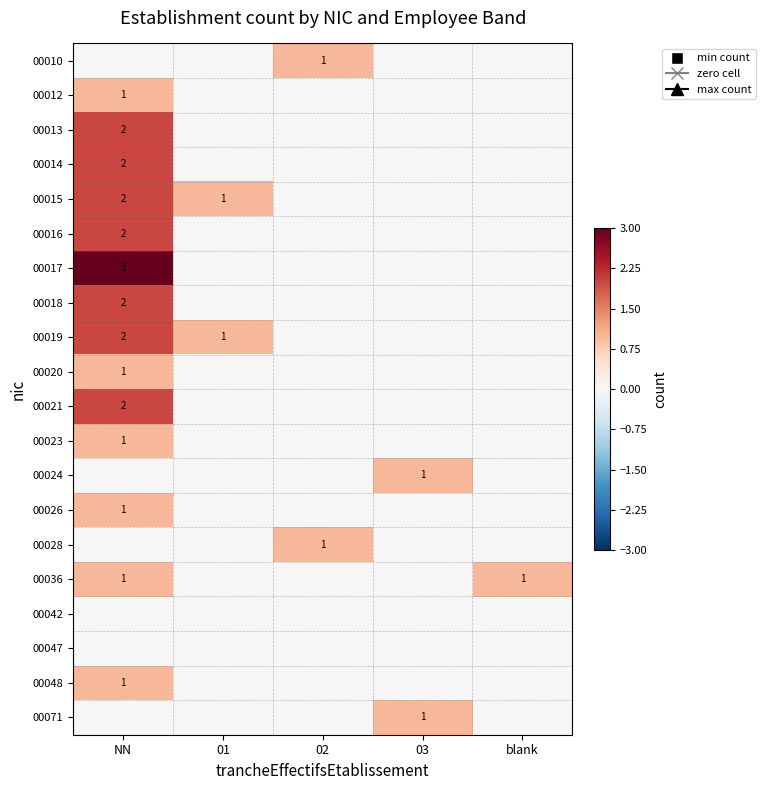

Is it true that 00048 equals 0 at 03?

True